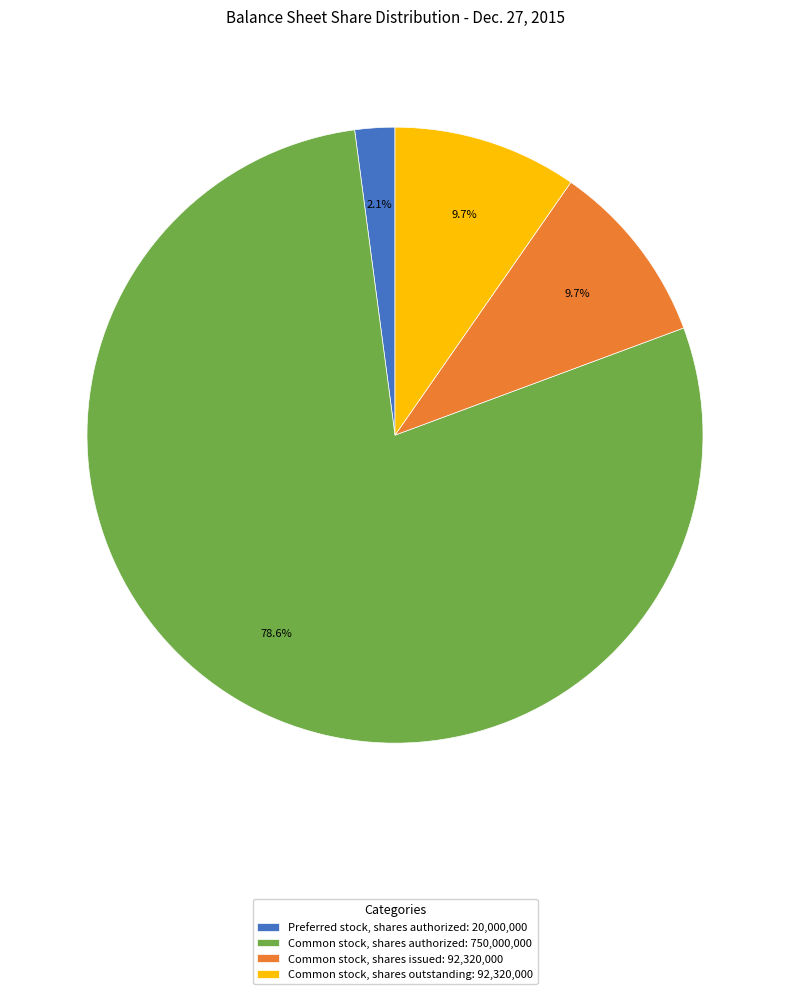

Which slice represents more than half of the pie?

Common stock, shares authorized: 750,000,000